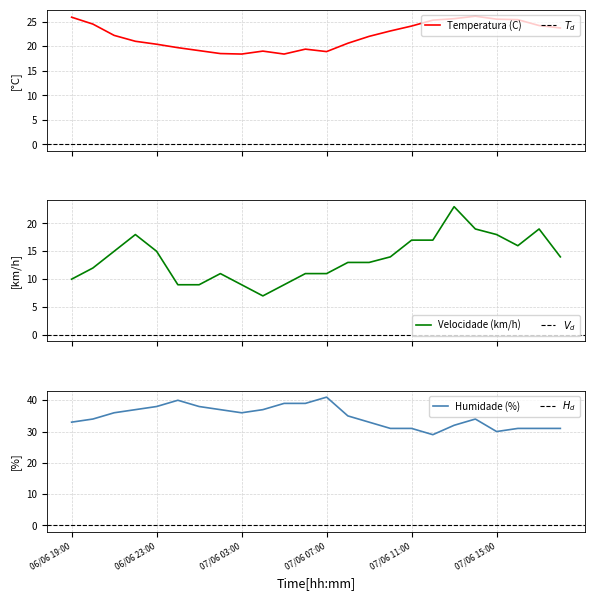

What is the difference between the maximum and minimum values in the Velocidade do vento (km/h) series?

16.0